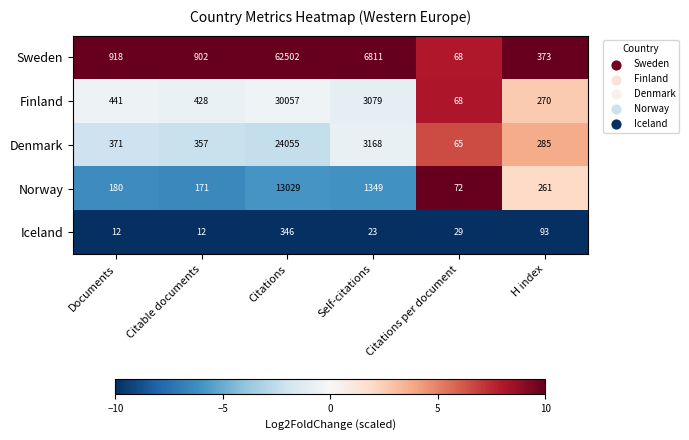

Between Citations and Self-citations, which series saw the biggest shift?

Sweden